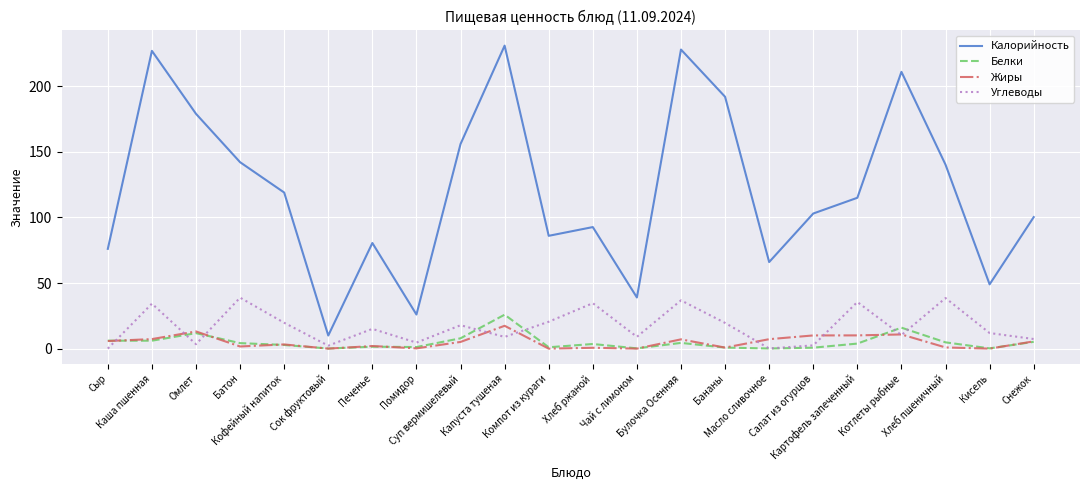

Which series has the largest total across all categories?

Калорийность